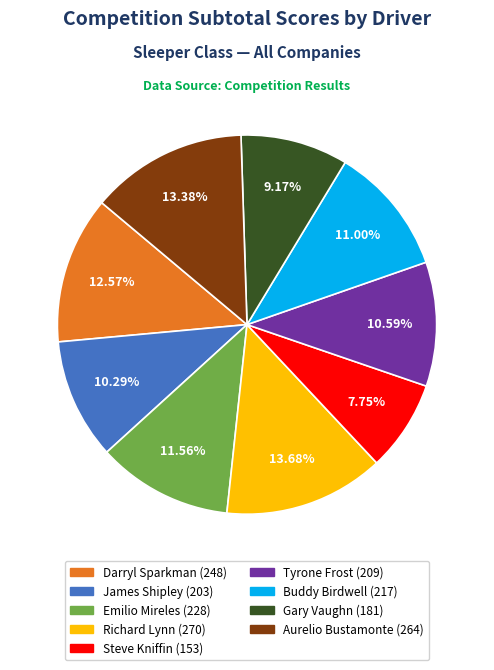

The Aurelio Bustamonte slice represents 13% of the pie. True or false?

True